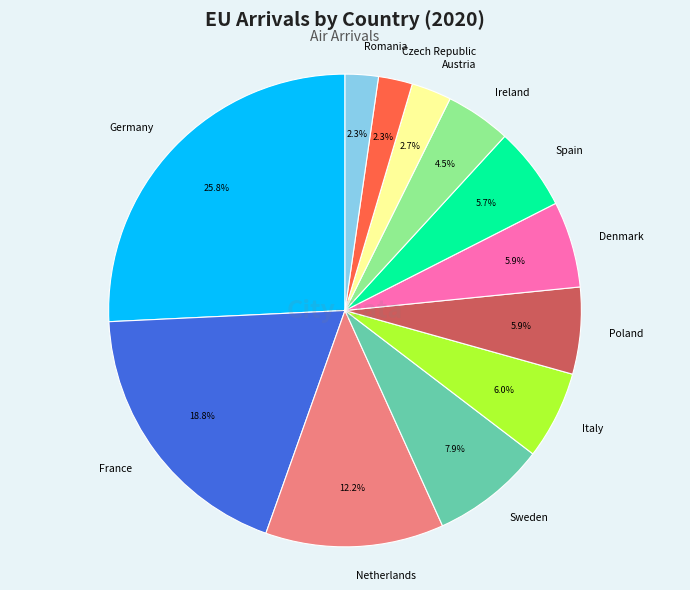

Which slice is the largest?

Germany